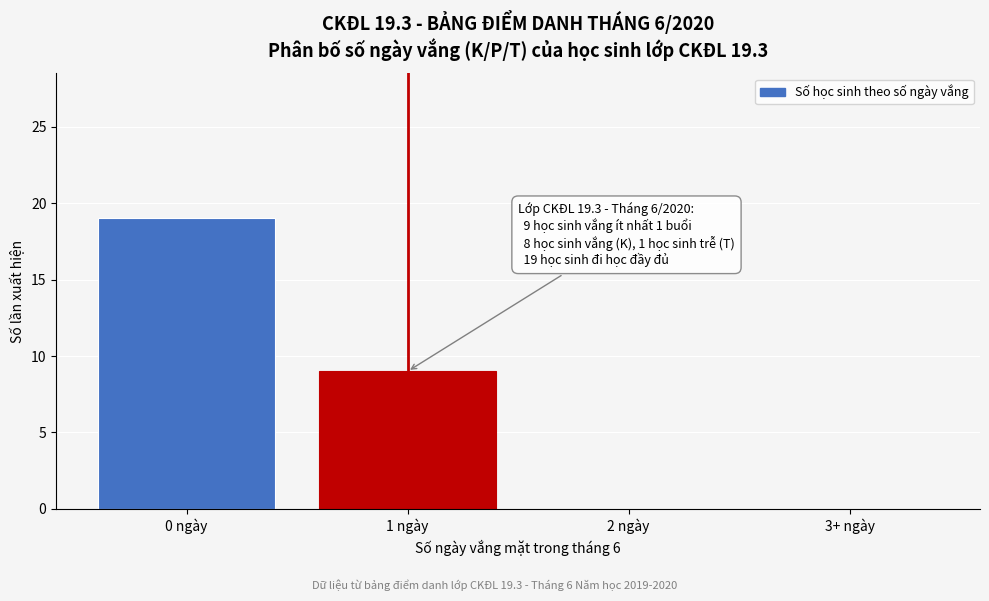

Reading left to right, list all the values displayed in this chart.

0 ngày=19	1 ngày=9	2 ngày=0	3+ ngày=0